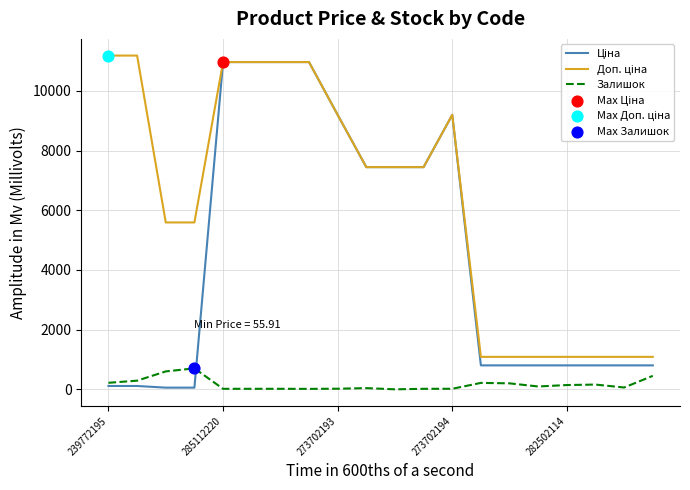

What is the greatest value displayed?

11182.0